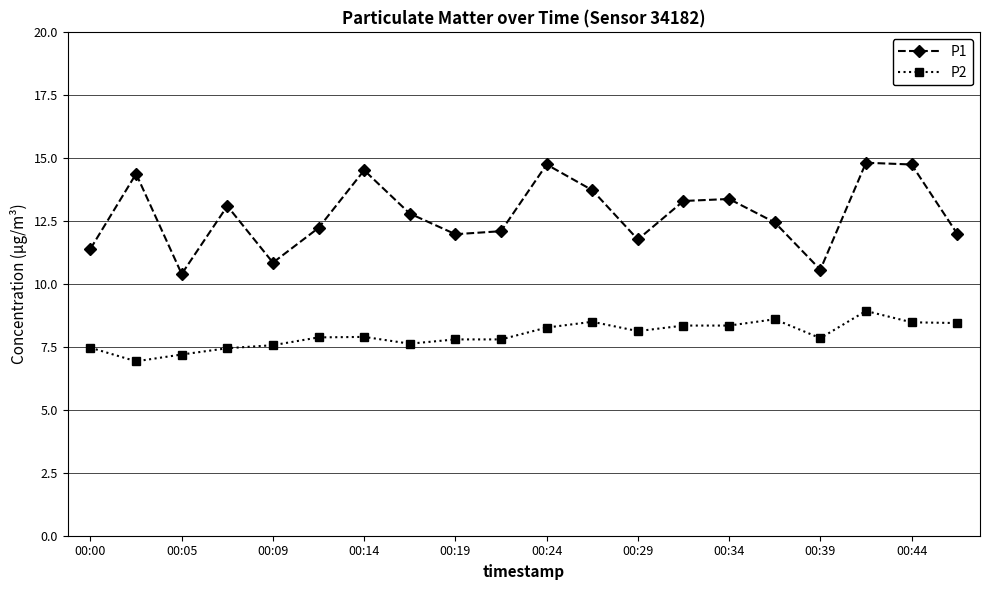

In P1, how many points are higher than both neighbors (excluding endpoints)?

6